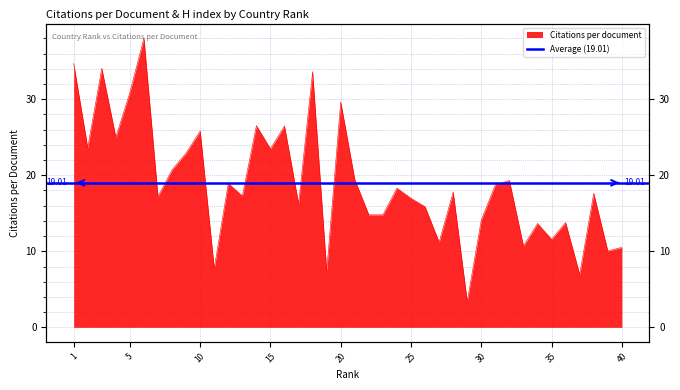

Rank the categories by value from highest to lowest.

6, 1, 3, 18, 5, 20, 14, 16, 10, 4, 2, 15, 9, 8, 21, 32, 12, 31, 24, 28, 38, 13, 7, 25, 17, 26, 22, 23, 30, 36, 34, 35, 27, 33, 40, 39, 11, 19, 37, 29